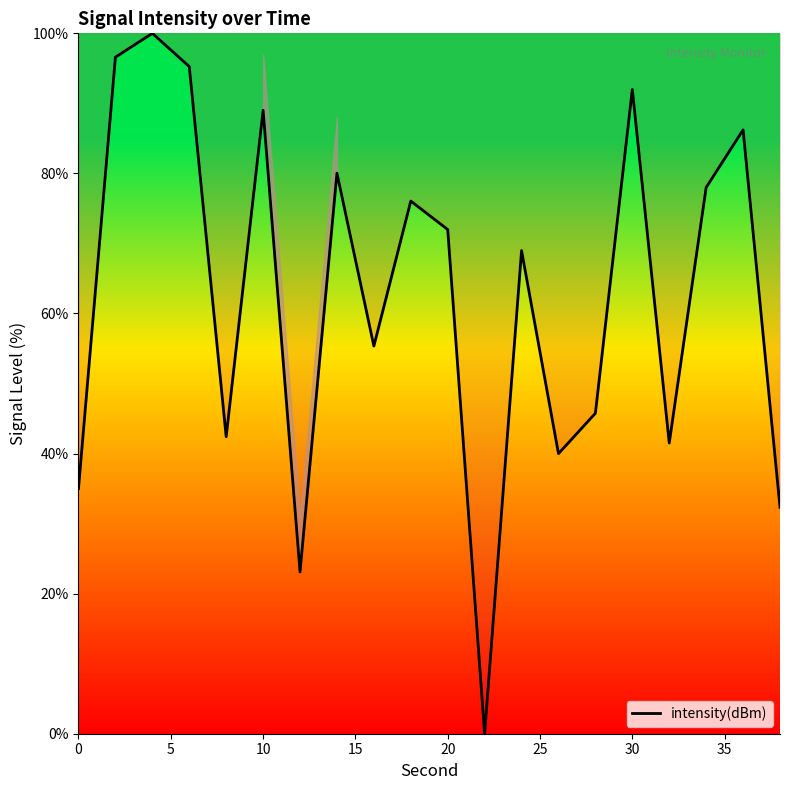

True or false: the data has more than 0 interior local peaks.

True